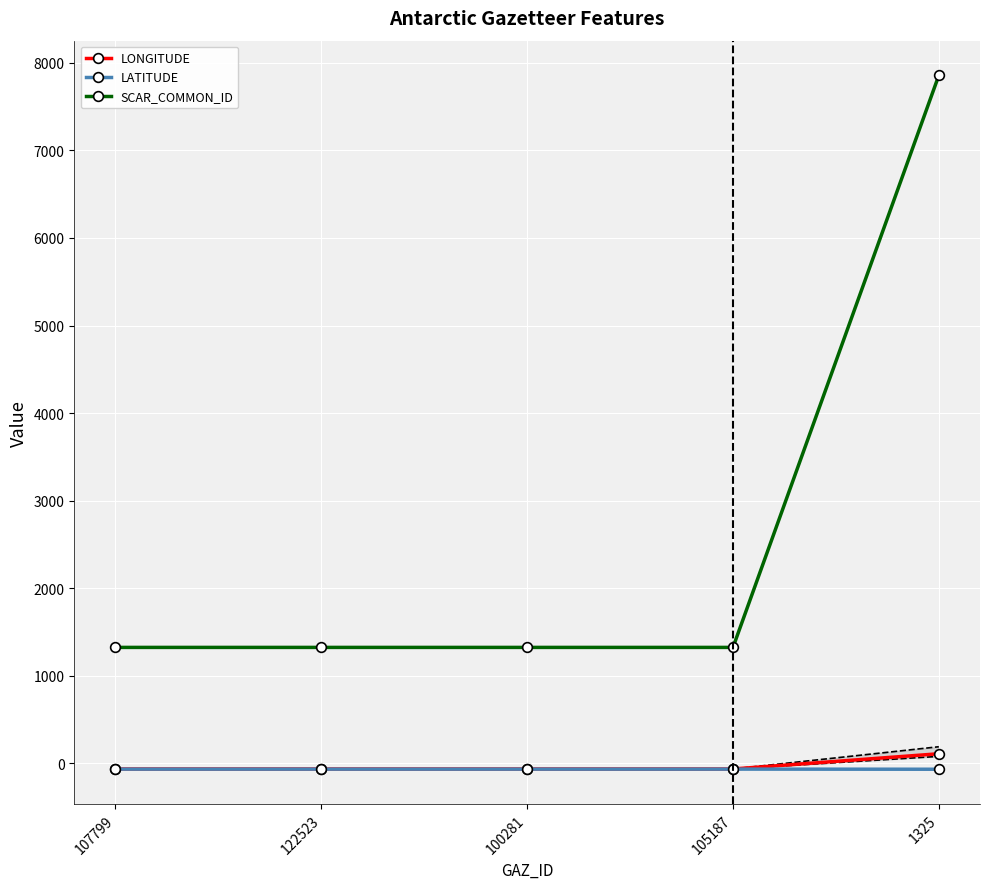

What position from the left is 105187?

4